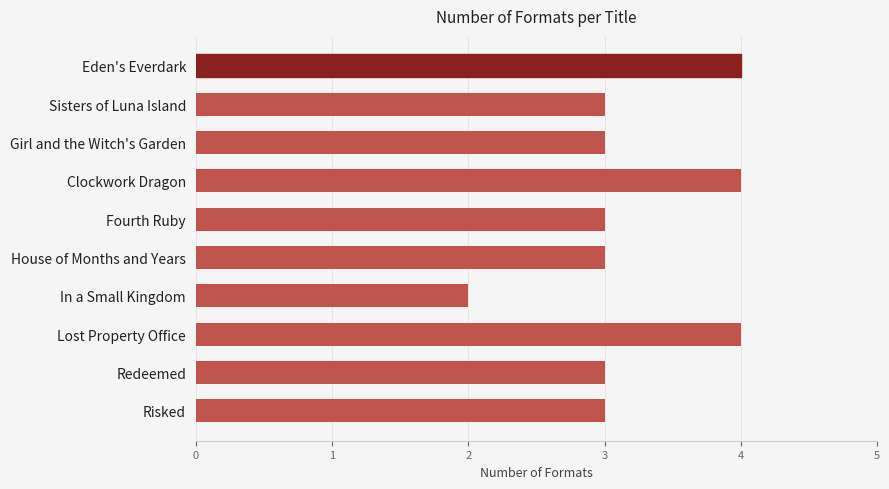

Which label corresponds to the smallest value in the chart?

In a Small Kingdom